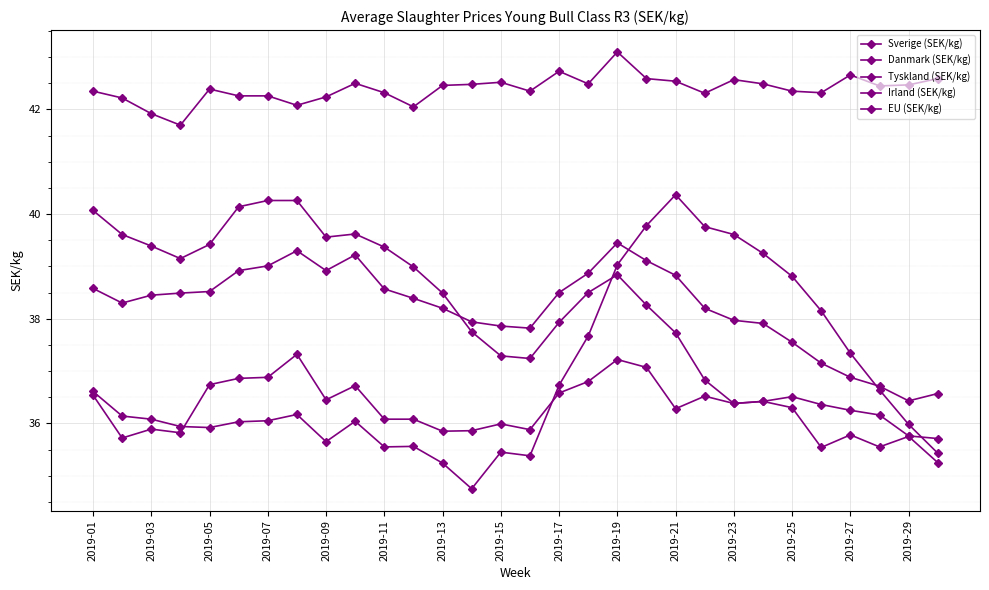

Count the number of categories in the chart.

30